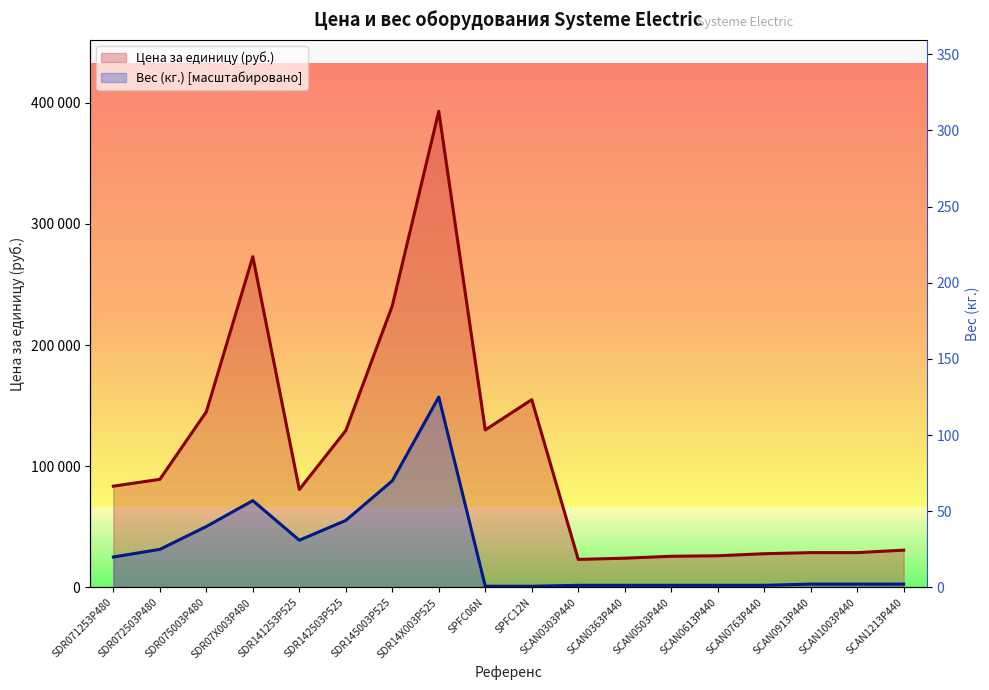

What is the spread (max minus min) of values at SCAN0613P440?

24389.4